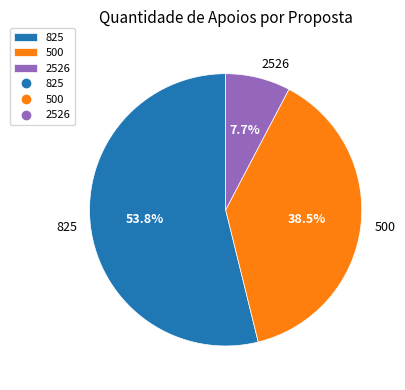

How much of the chart is everything except 2526?

92.3%